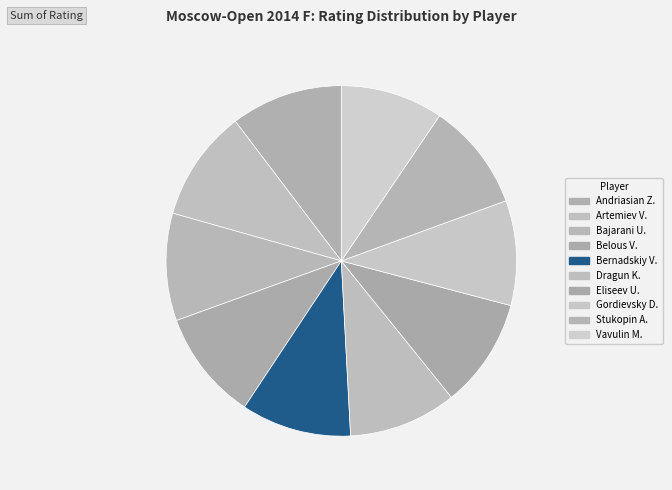

Count the number of slices in the pie.

10